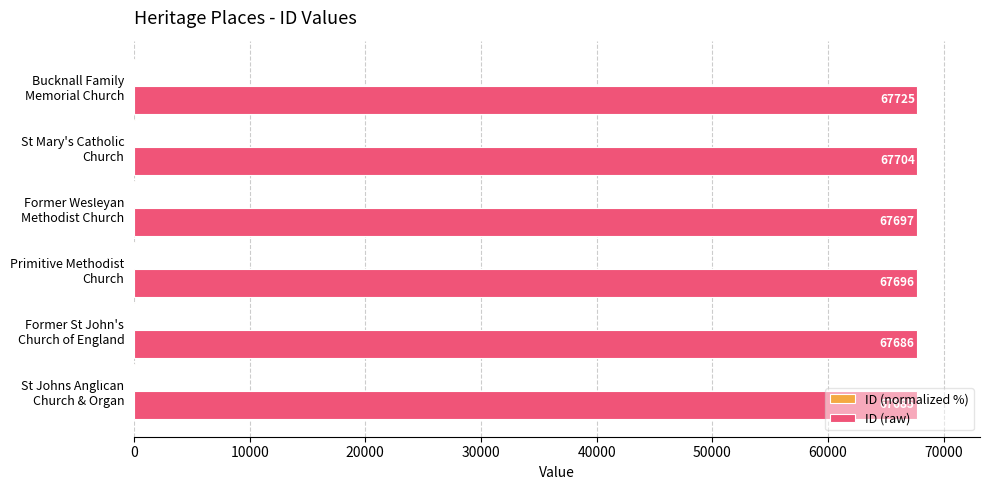

At which label is ID (raw) closest to 67705?

St Mary's Catholic
Church